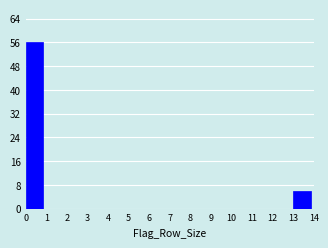

Reading left to right, list every bar in this chart as the range it spans on the x-axis followed by its height. The values are not printed on the chart, so give them approximately, as read against the axis.

0 to 1: 56
1 to 2: 0
2 to 3: 0
3 to 4: 0
4 to 5: 0
5 to 6: 0
6 to 7: 0
7 to 8: 0
8 to 9: 0
9 to 10: 0
10 to 11: 0
11 to 12: 0
12 to 13: 0
13 to 14: 6